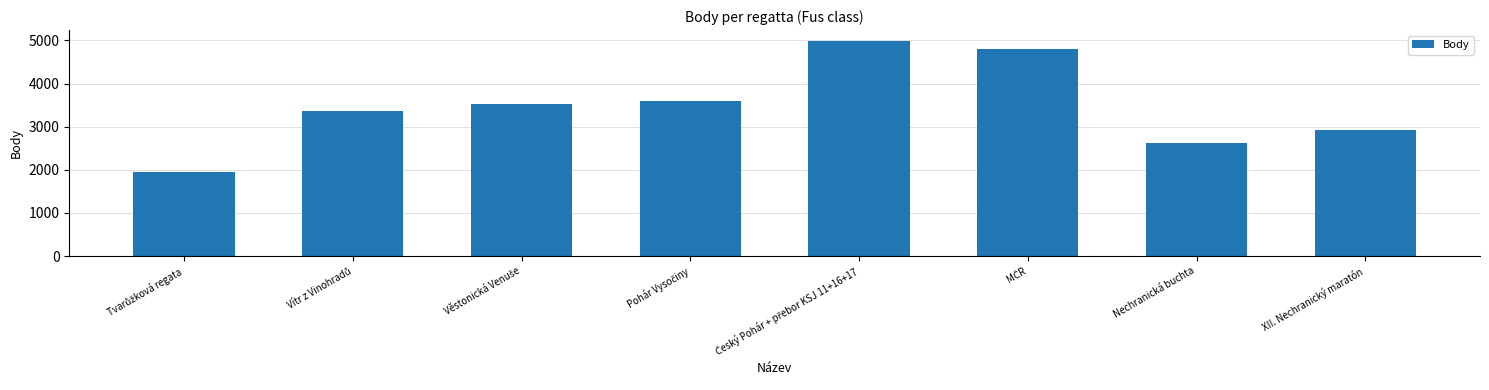

True or false: the data shows 2928 at XII. Nechranický maratón.

True